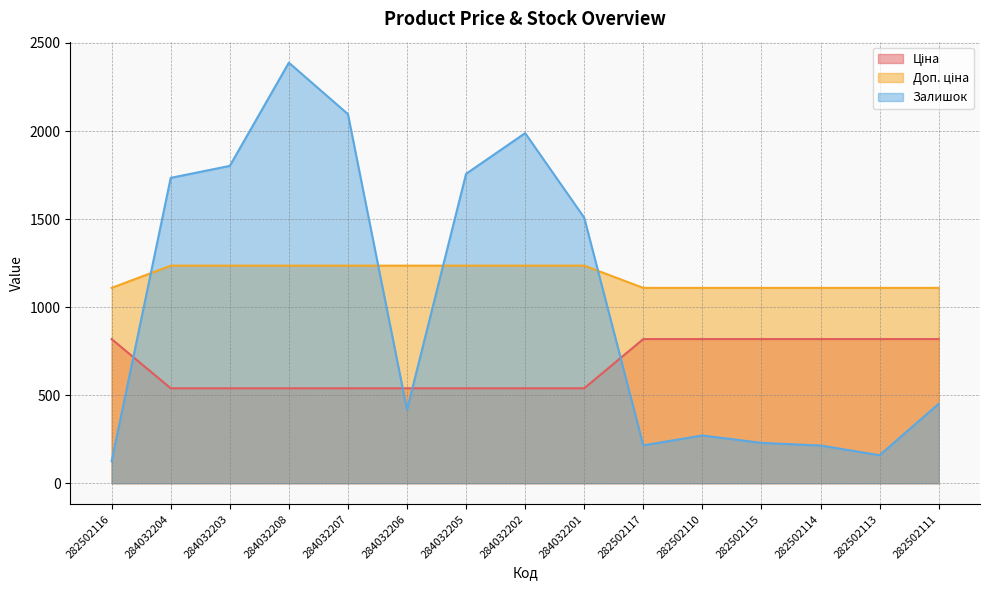

Where does the Залишок series first go above 451?

284032204